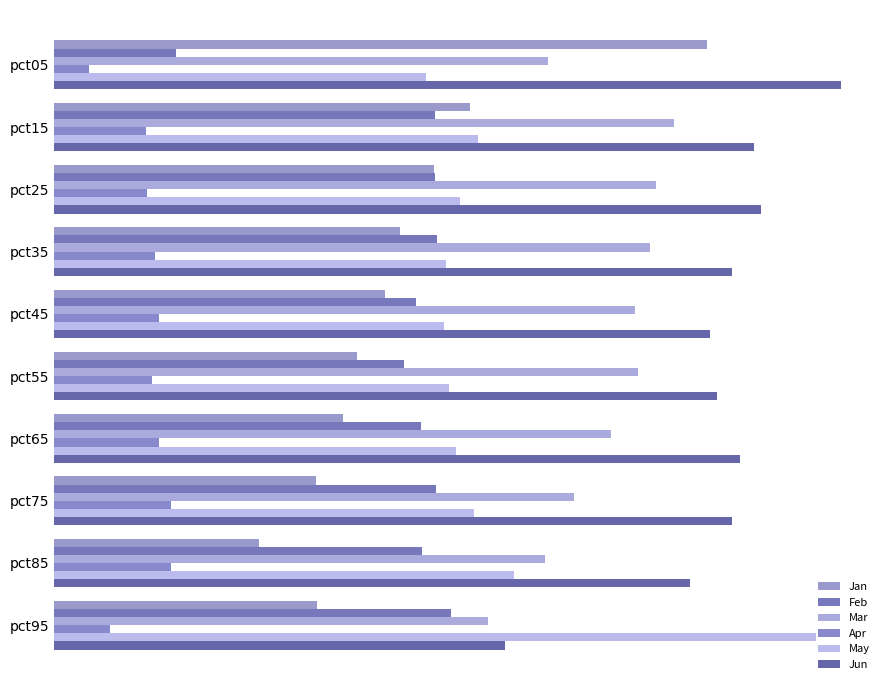

What is the difference between the second highest and second lowest values in the May series?

0.1